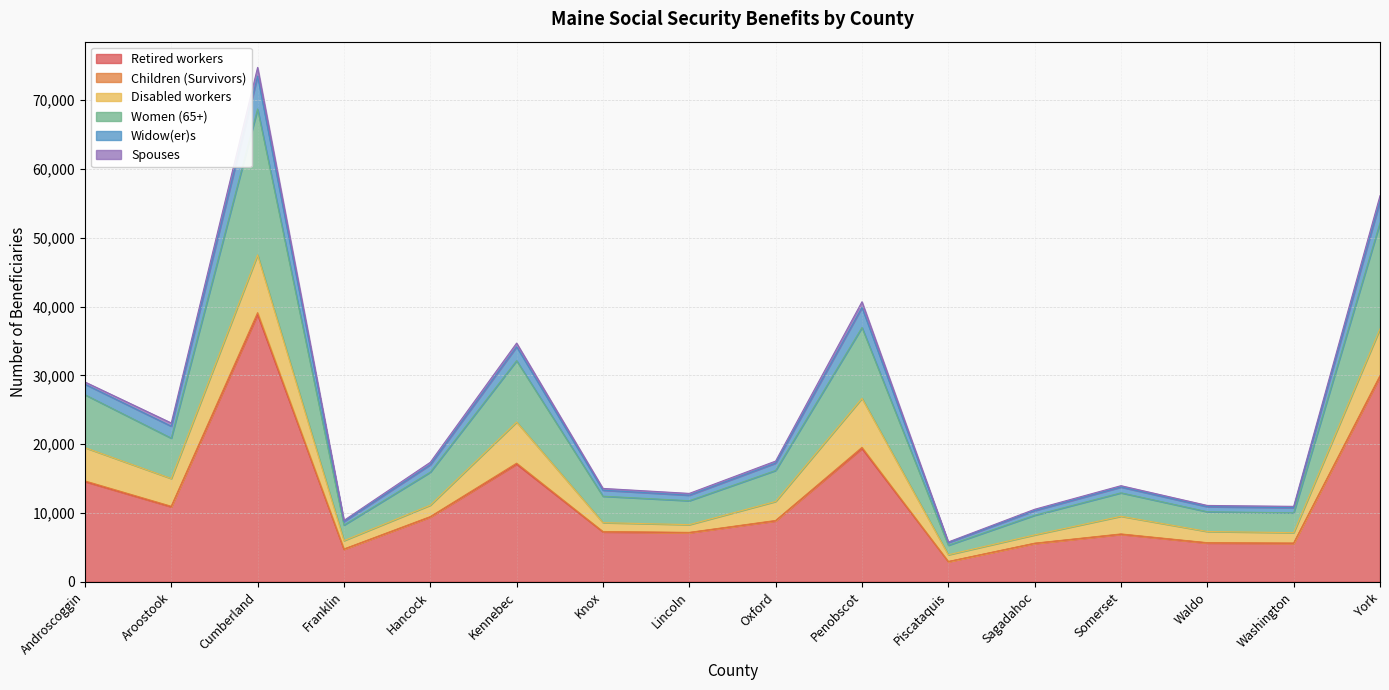

At which category is the sum across all series the highest?

Cumberland